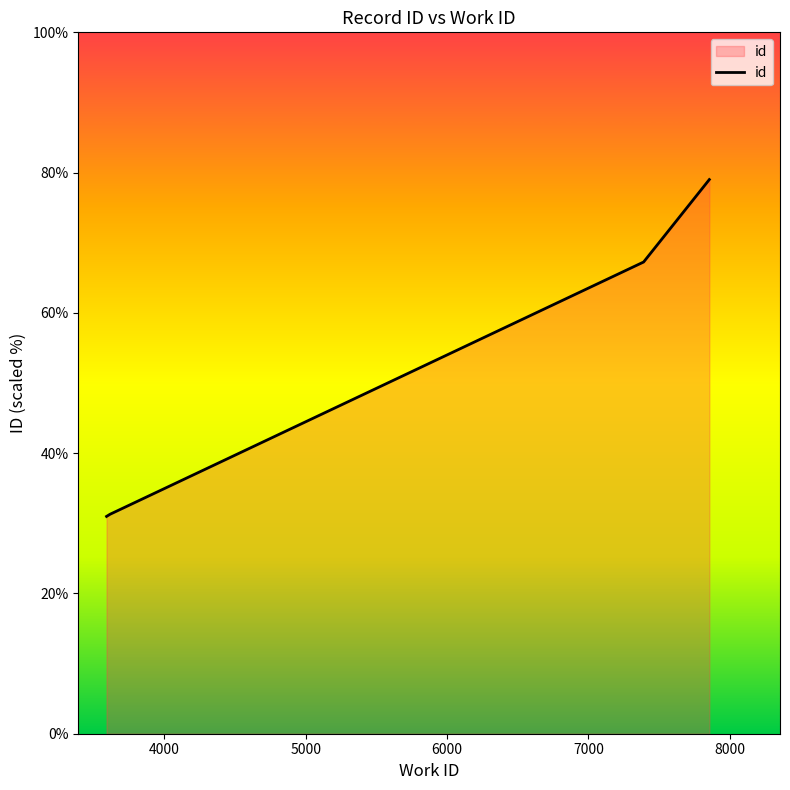

What is the maximum value shown in the chart?

79.0